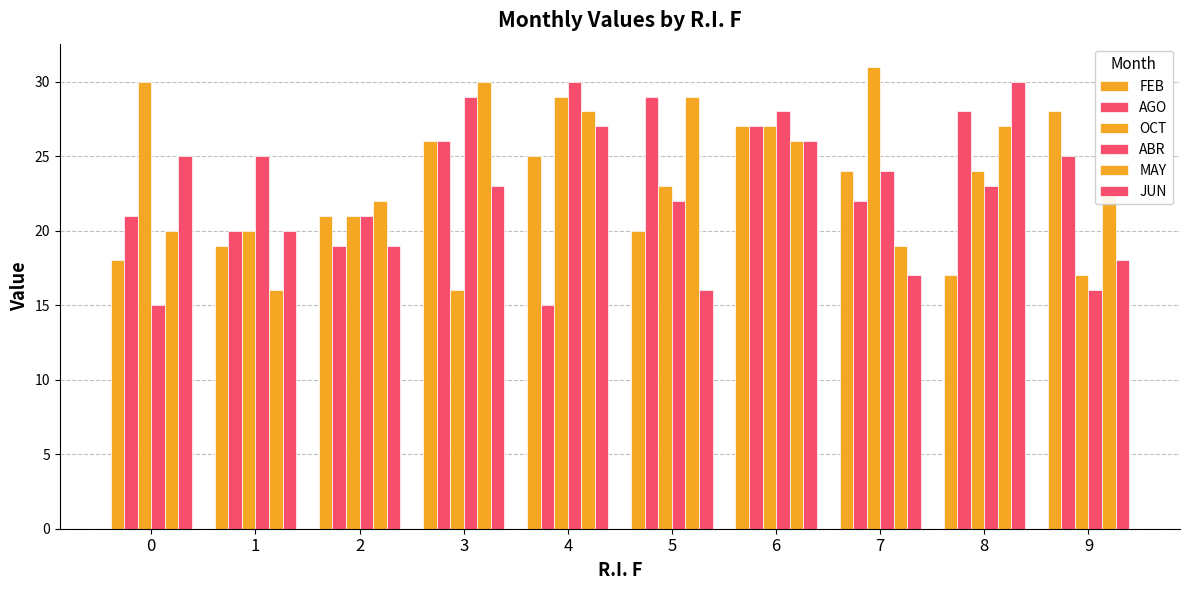

How many values in the JUN series are below 23?

5